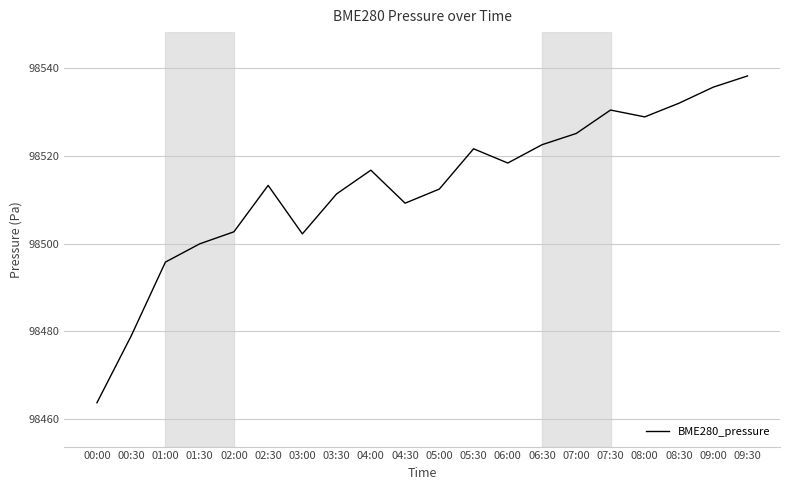

At which category does the chart reach its peak across all series?

09:30